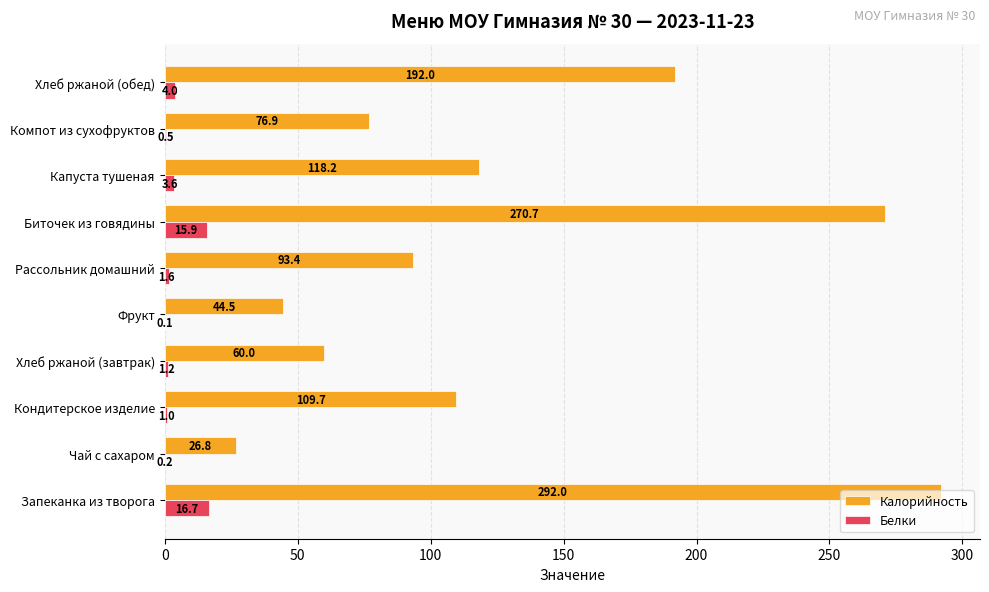

Count the number of data series in this chart.

2